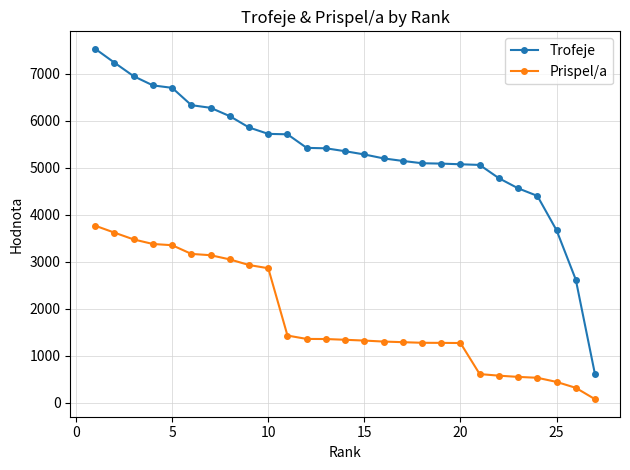

Which series has the largest total across all categories?

Trofeje